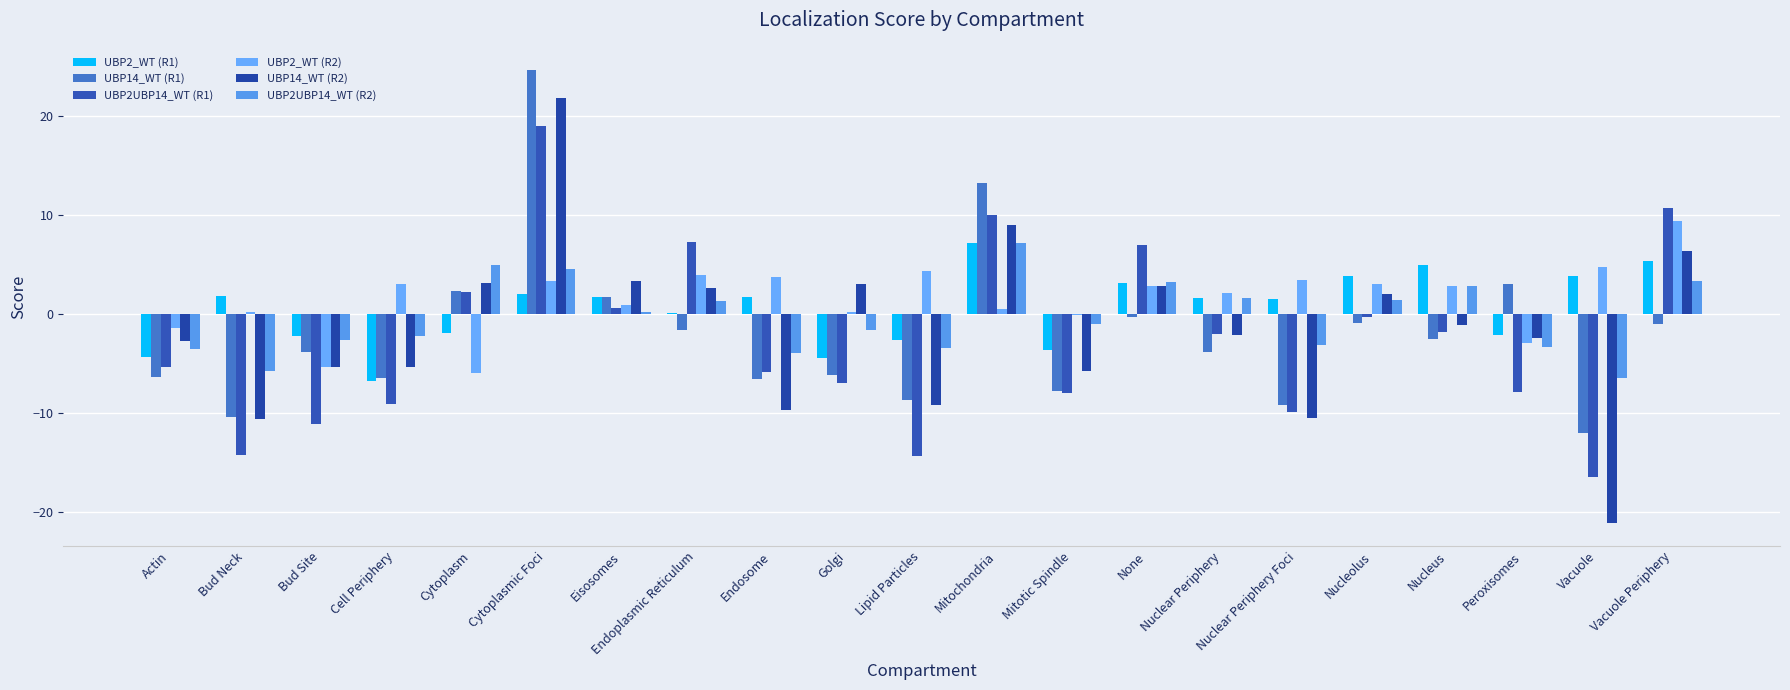

What is the label of the 6th bar from the right?

Nuclear Periphery Foci